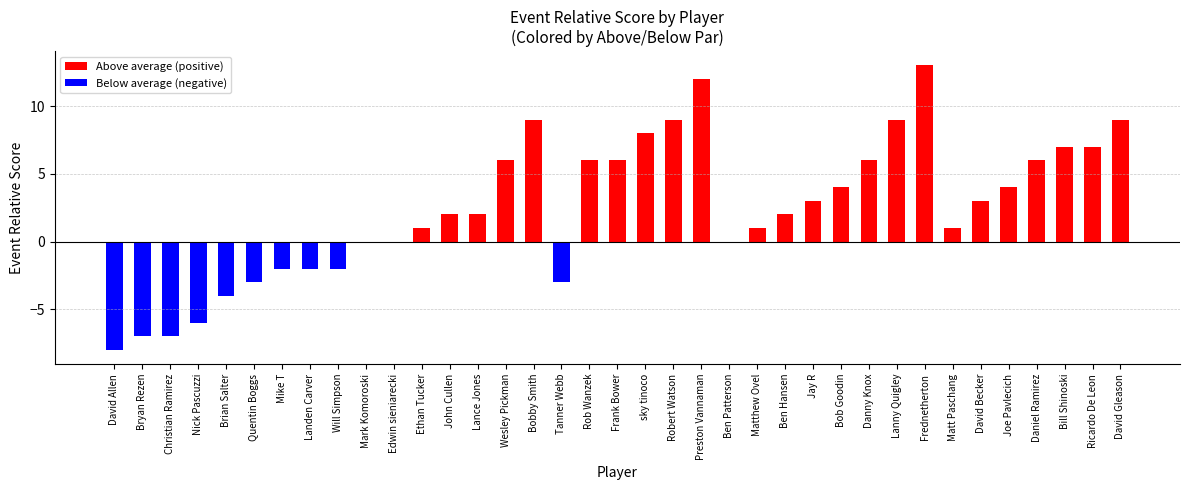

Which series has the widest spread of values?

Above average (positive)